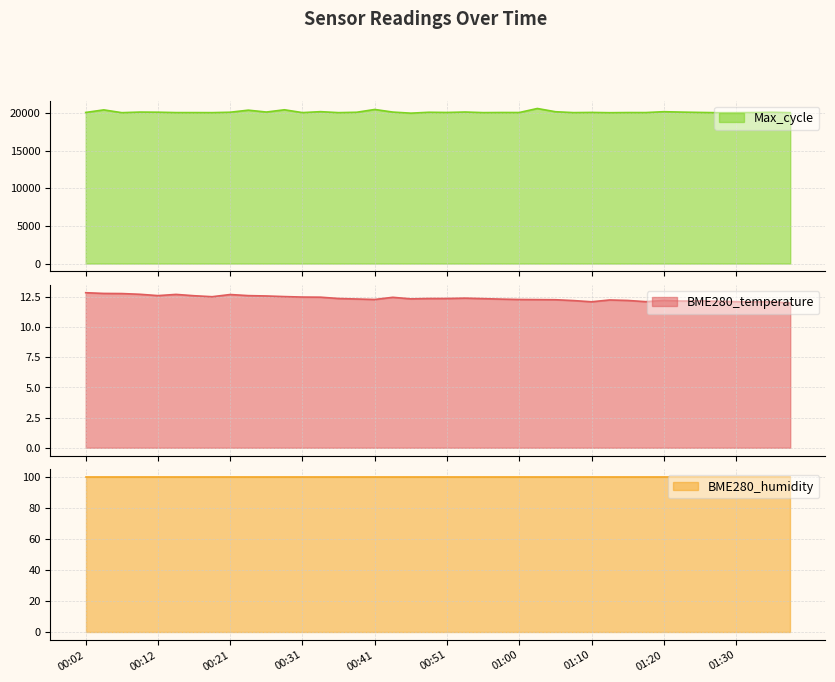

What is the highest value of the Max_cycle series?

20574